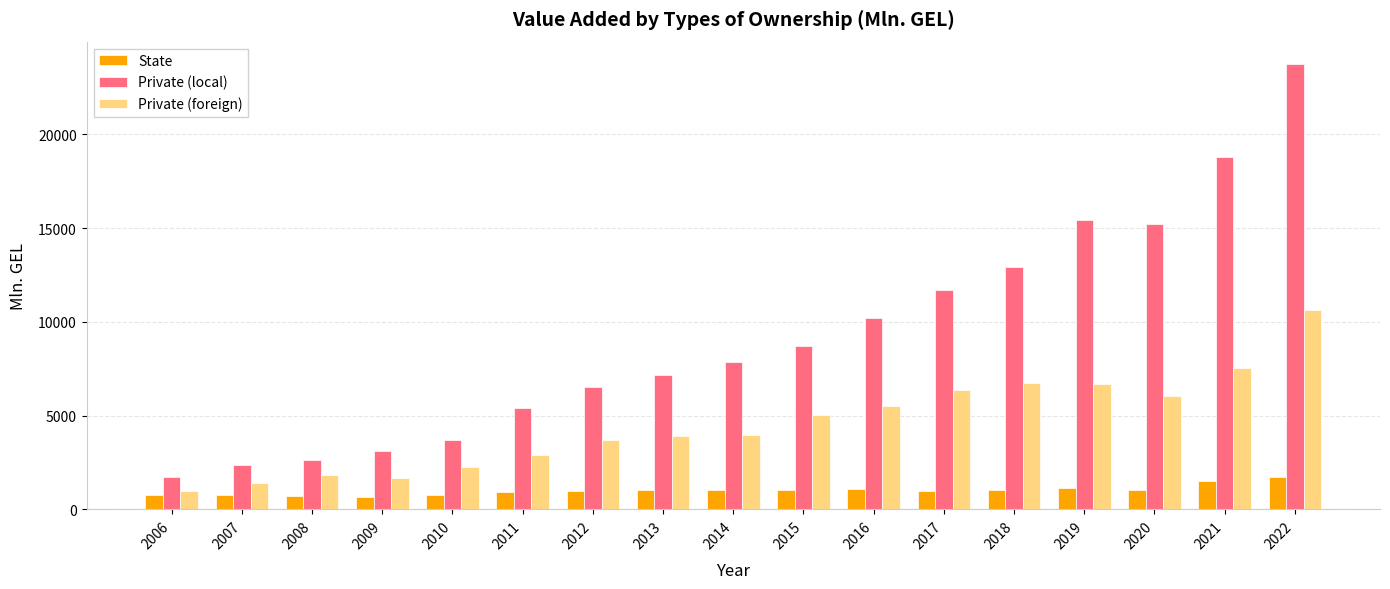

What is the total value across all series at 2019?

23295.9